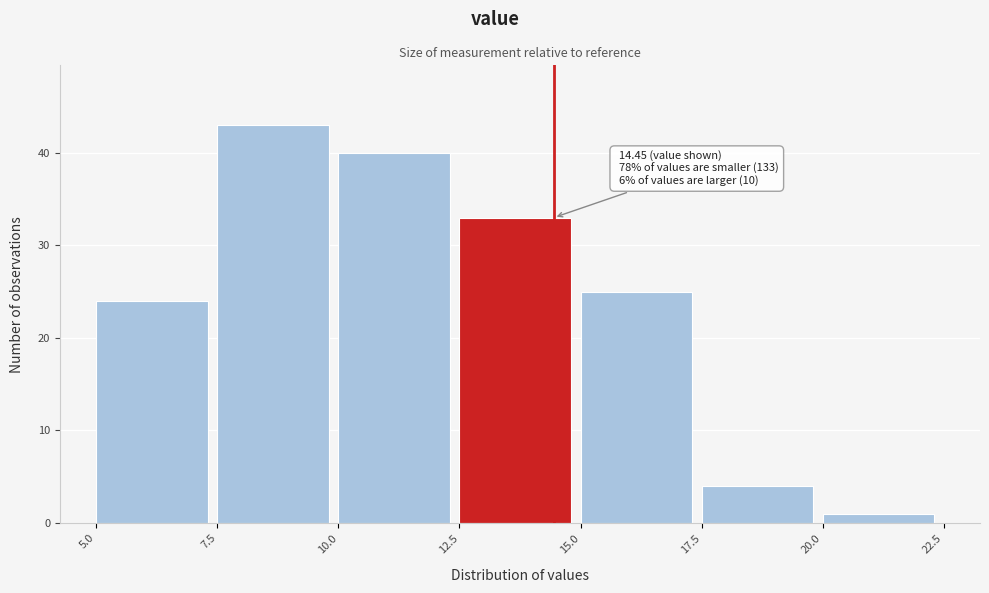

Which range on the x-axis has the tallest bar?

7.5 to 10.0